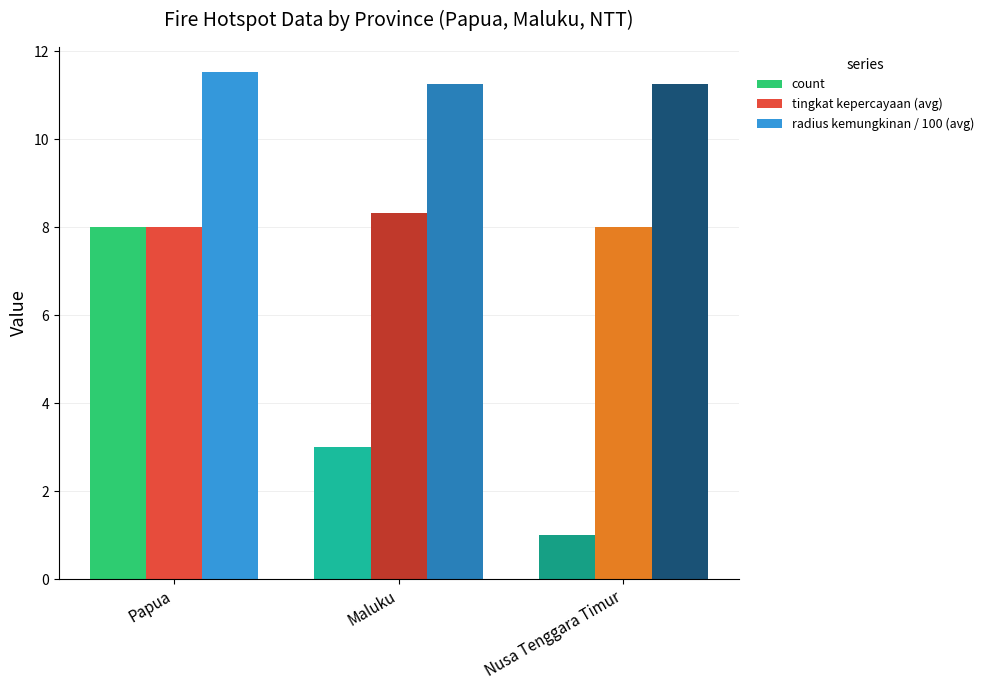

Count the count values in the range 1 to 8.

3